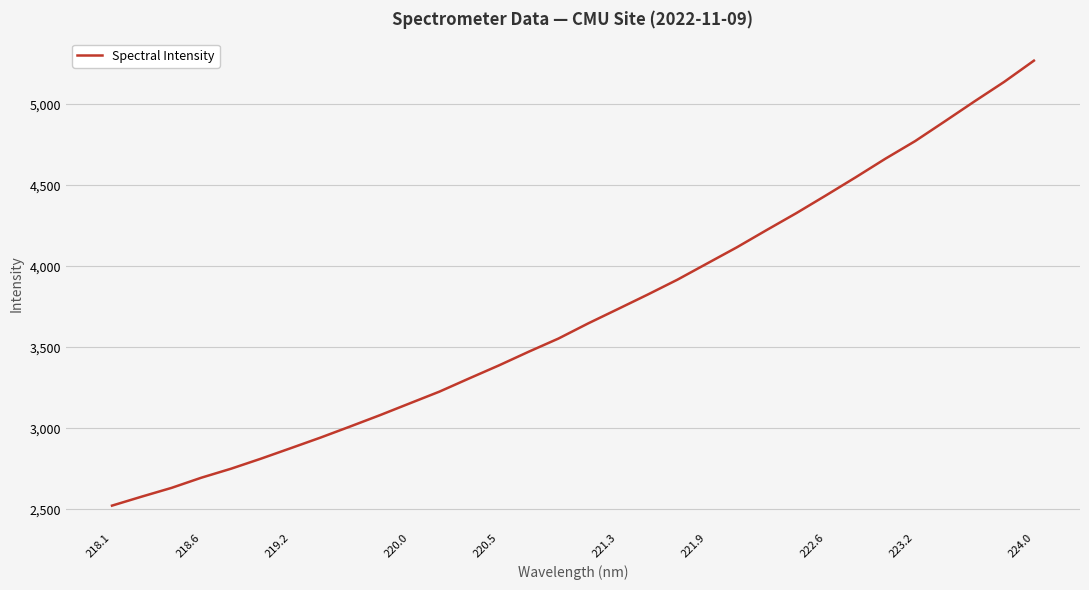

Does the chart display data point markers on the line(s)?

No